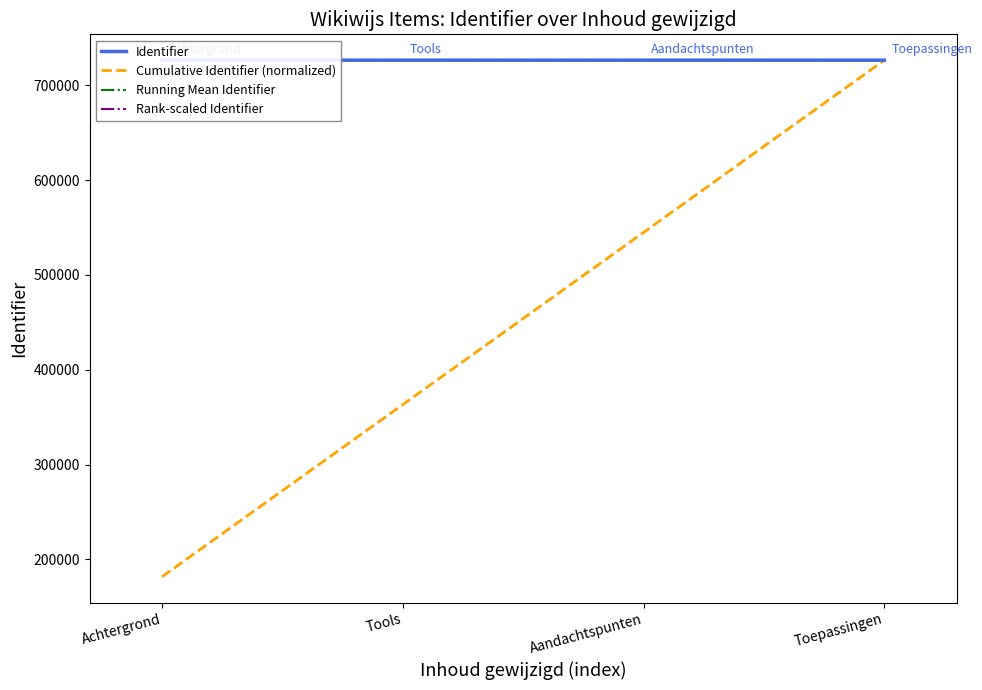

List the labels in order of Identifier value, smallest first.

Achtergrond, Tools, Aandachtspunten, Toepassingen